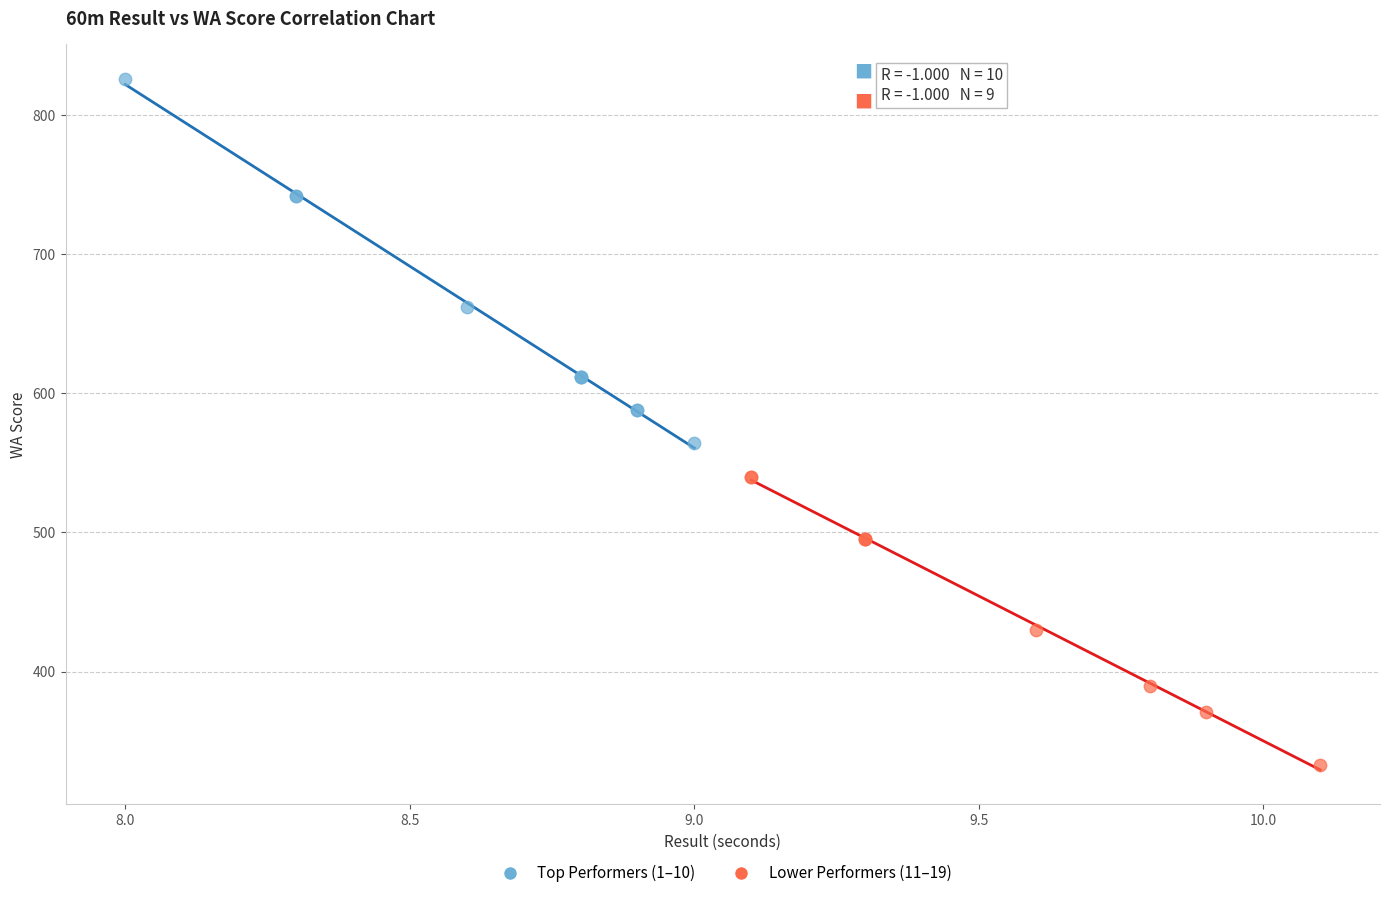

Which series contains the lowest Y value?

Lower Performers (11–19)